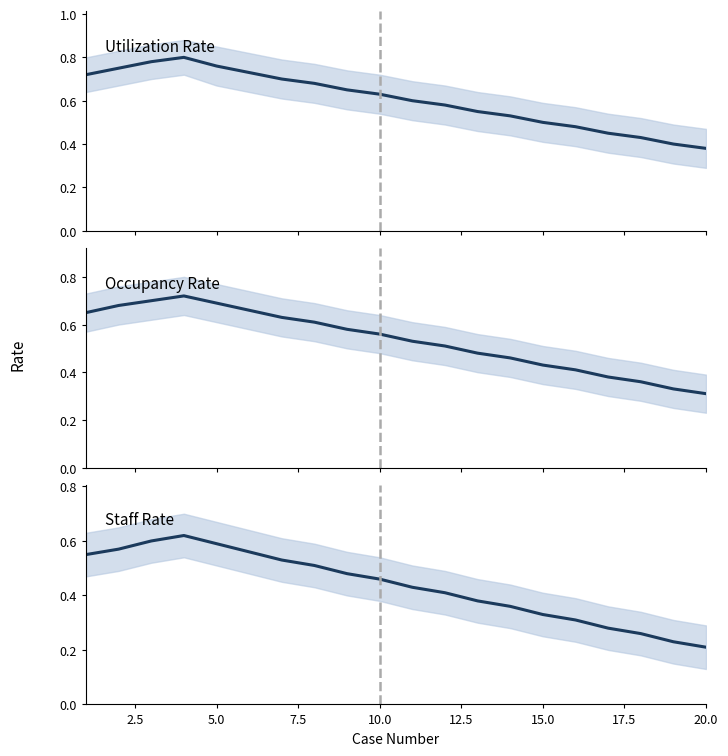

The Staff Rate series shows 0.6 at 6. True or false?

True